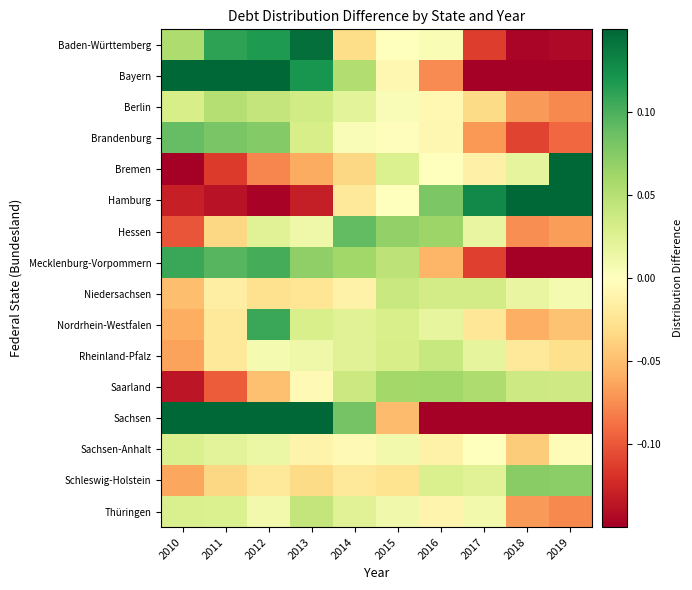

Reading right to left, what are all the values shown in this chart?

Baden-Württemberg: 2019=-0.1	2018=-0.1	2017=-0.1	2016=0.0	2015=-0.0	2014=-0.0	2013=0.1	2012=0.1	2011=0.1	2010=0.1
Bayern: 2019=-0.3	2018=-0.2	2017=-0.2	2016=-0.1	2015=-0.0	2014=0.1	2013=0.1	2012=0.2	2011=0.2	2010=0.2
Berlin: 2019=-0.1	2018=-0.1	2017=-0.0	2016=-0.0	2015=0.0	2014=0.0	2013=0.0	2012=0.0	2011=0.1	2010=0.0
Brandenburg: 2019=-0.1	2018=-0.1	2017=-0.1	2016=-0.0	2015=-0.0	2014=0.0	2013=0.0	2012=0.1	2011=0.1	2010=0.1
Bremen: 2019=0.4	2018=0.0	2017=-0.0	2016=-0.0	2015=0.0	2014=-0.0	2013=-0.1	2012=-0.1	2011=-0.1	2010=-0.2
Hamburg: 2019=0.2	2018=0.2	2017=0.1	2016=0.1	2015=0.0	2014=-0.0	2013=-0.1	2012=-0.1	2011=-0.1	2010=-0.1
Hessen: 2019=-0.1	2018=-0.1	2017=0.0	2016=0.1	2015=0.1	2014=0.1	2013=0.0	2012=0.0	2011=-0.0	2010=-0.1
Mecklenburg-Vorpommern: 2019=-0.2	2018=-0.2	2017=-0.1	2016=-0.1	2015=0.0	2014=0.1	2013=0.1	2012=0.1	2011=0.1	2010=0.1
Niedersachsen: 2019=0.0	2018=0.0	2017=0.0	2016=0.0	2015=0.0	2014=-0.0	2013=-0.0	2012=-0.0	2011=-0.0	2010=-0.1
Nordrhein-Westfalen: 2019=-0.0	2018=-0.1	2017=-0.0	2016=0.0	2015=0.0	2014=0.0	2013=0.0	2012=0.1	2011=-0.0	2010=-0.1
Rheinland-Pfalz: 2019=-0.0	2018=-0.0	2017=0.0	2016=0.0	2015=0.0	2014=0.0	2013=0.0	2012=0.0	2011=-0.0	2010=-0.1
Saarland: 2019=0.0	2018=0.0	2017=0.1	2016=0.1	2015=0.1	2014=0.0	2013=-0.0	2012=-0.0	2011=-0.1	2010=-0.1
Sachsen: 2019=-0.5	2018=-0.4	2017=-0.3	2016=-0.2	2015=-0.1	2014=0.1	2013=0.2	2012=0.4	2011=0.3	2010=0.5
Sachsen-Anhalt: 2019=-0.0	2018=-0.0	2017=-0.0	2016=-0.0	2015=0.0	2014=-0.0	2013=-0.0	2012=0.0	2011=0.0	2010=0.0
Schleswig-Holstein: 2019=0.1	2018=0.1	2017=0.0	2016=0.0	2015=-0.0	2014=-0.0	2013=-0.0	2012=-0.0	2011=-0.0	2010=-0.1
Thüringen: 2019=-0.1	2018=-0.1	2017=0.0	2016=-0.0	2015=0.0	2014=0.0	2013=0.0	2012=0.0	2011=0.0	2010=0.0